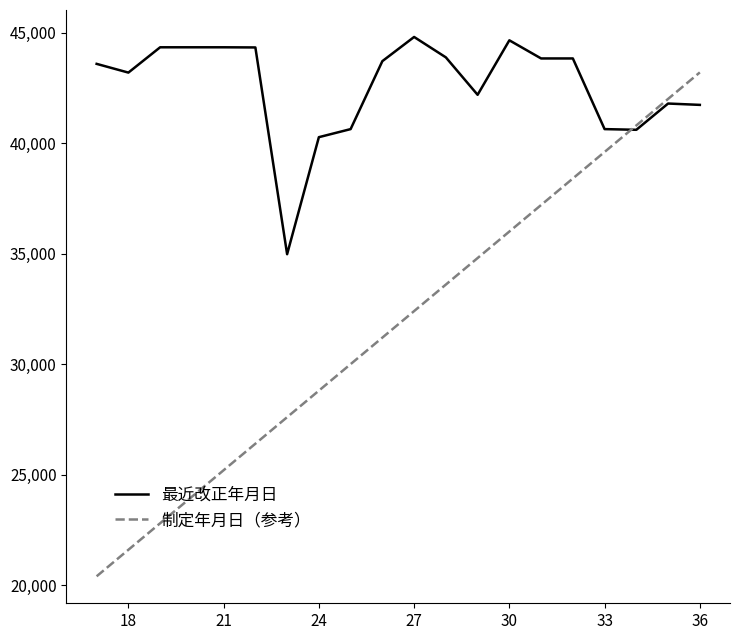

What is the lowest value of the 最近改正年月日 series?

34974